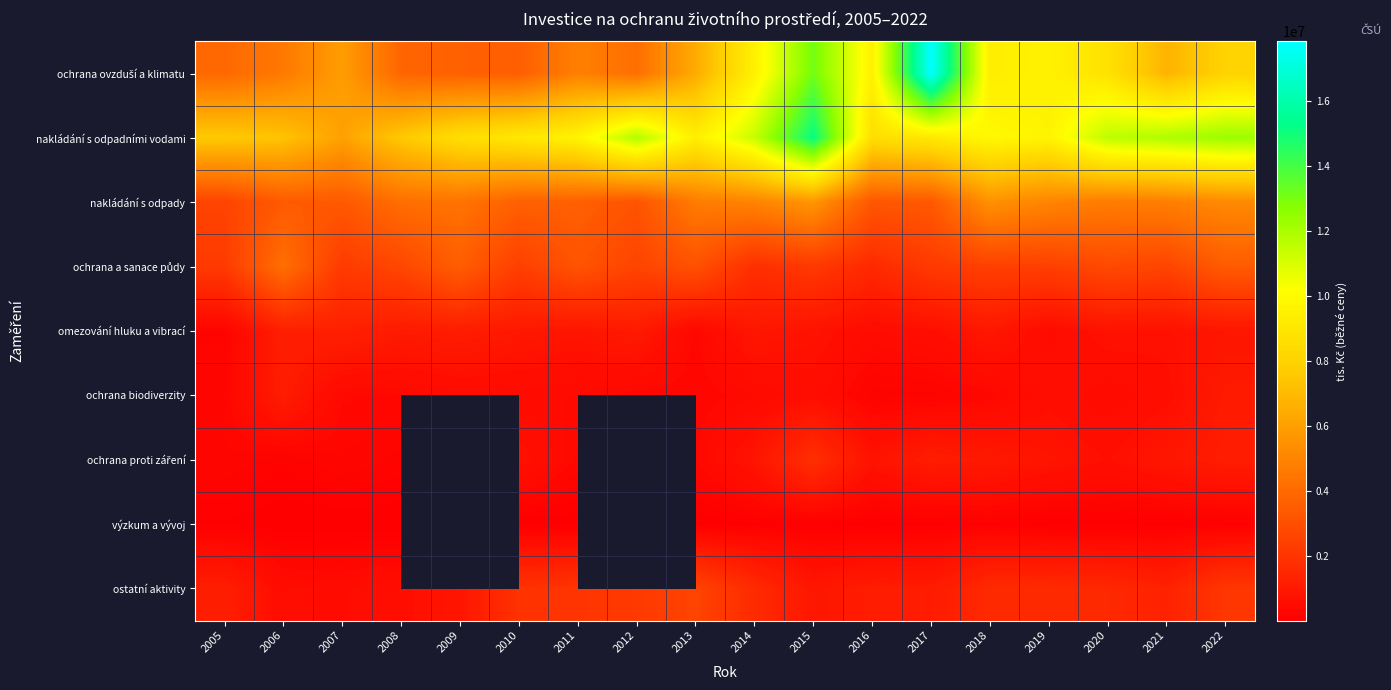

Read the nakládání s odpadními vodami value at 2012.

11845777.0